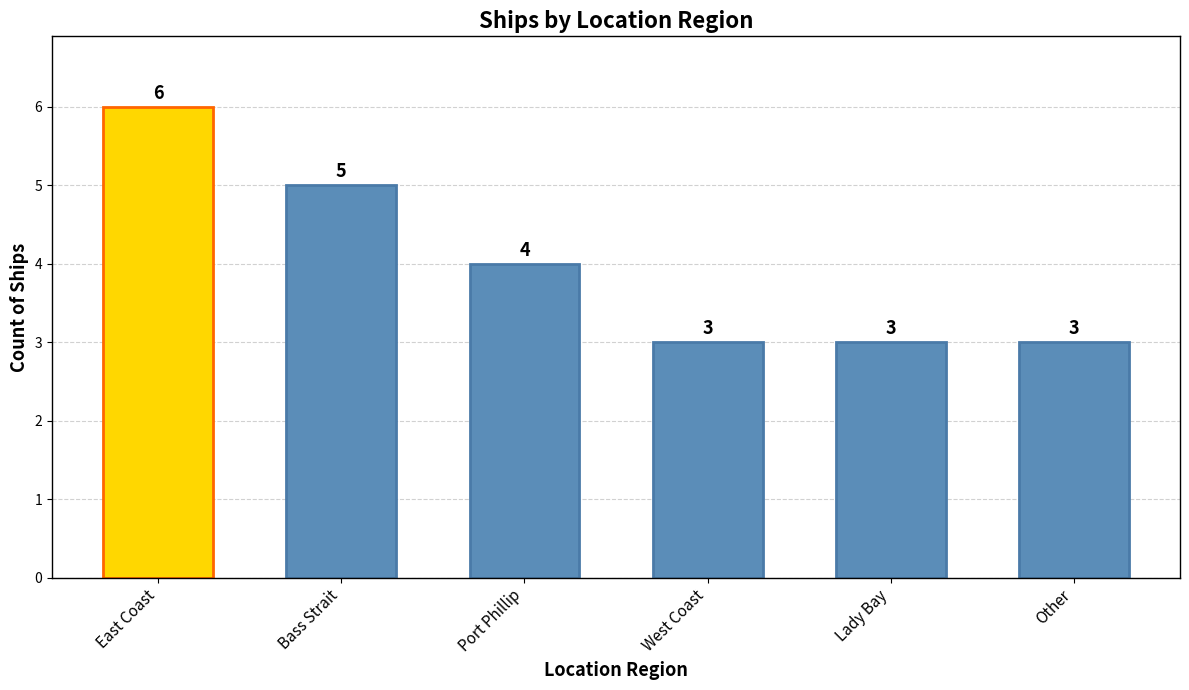

The chart shows a value of 1 at Port Phillip. True or false?

False